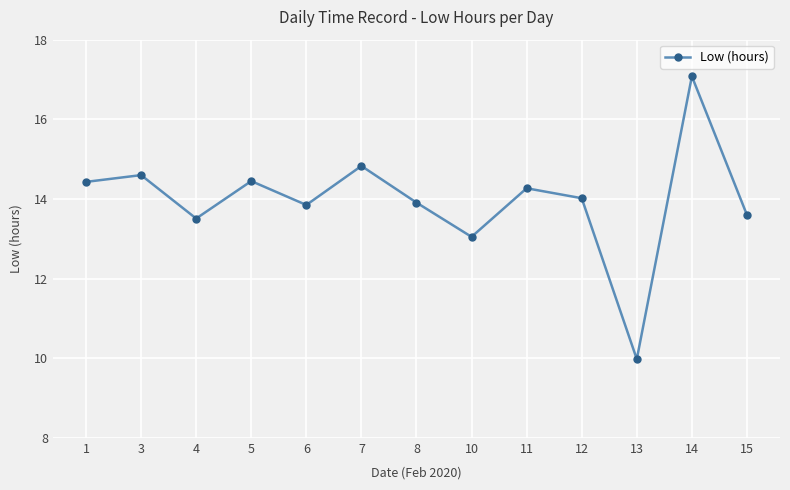

Which category has the highest value across all series?

14